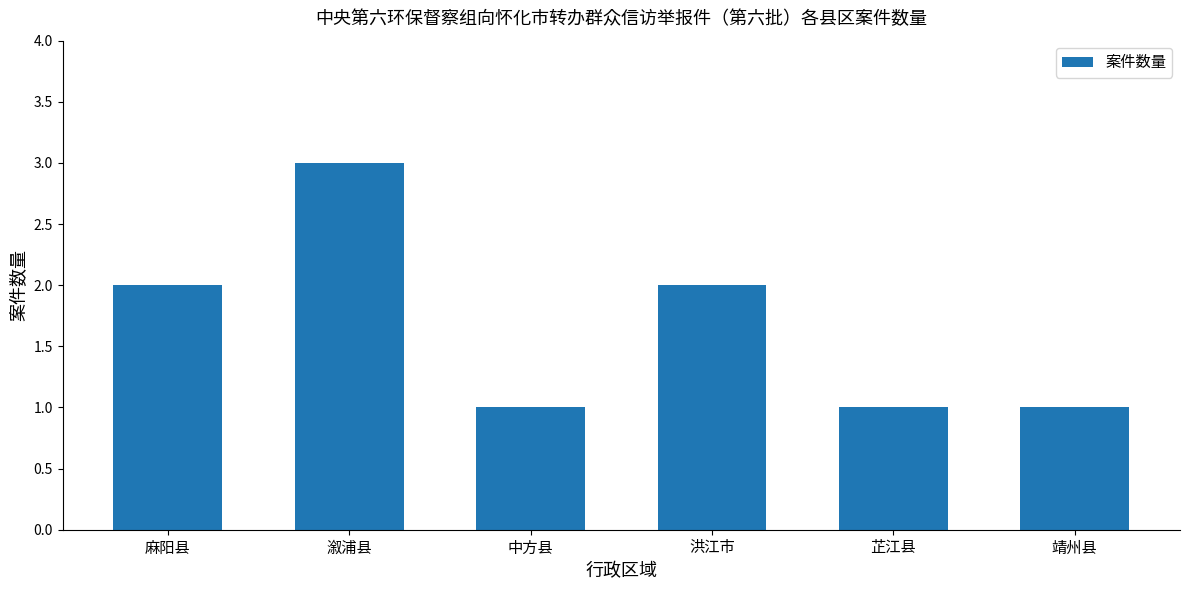

How many values are below 2?

3